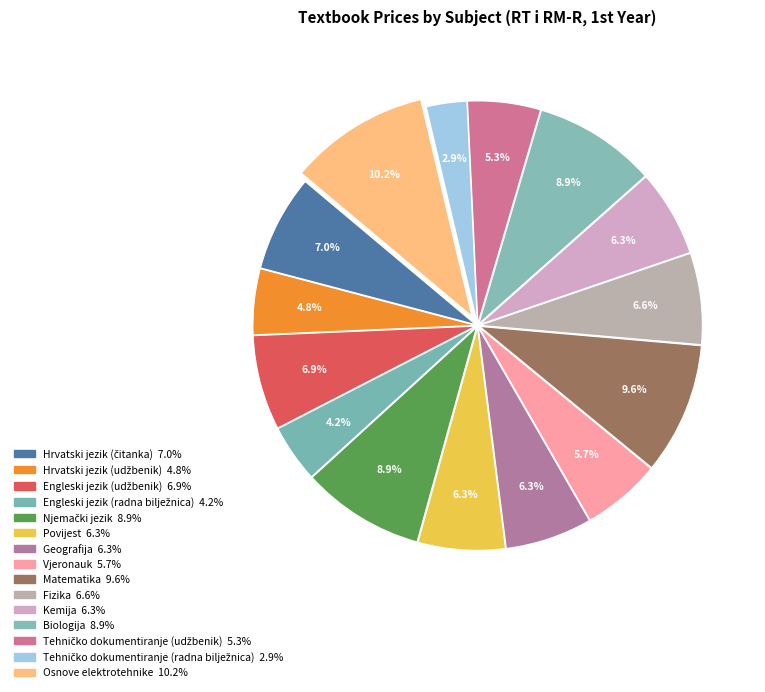

How many slices are in this pie chart?

15